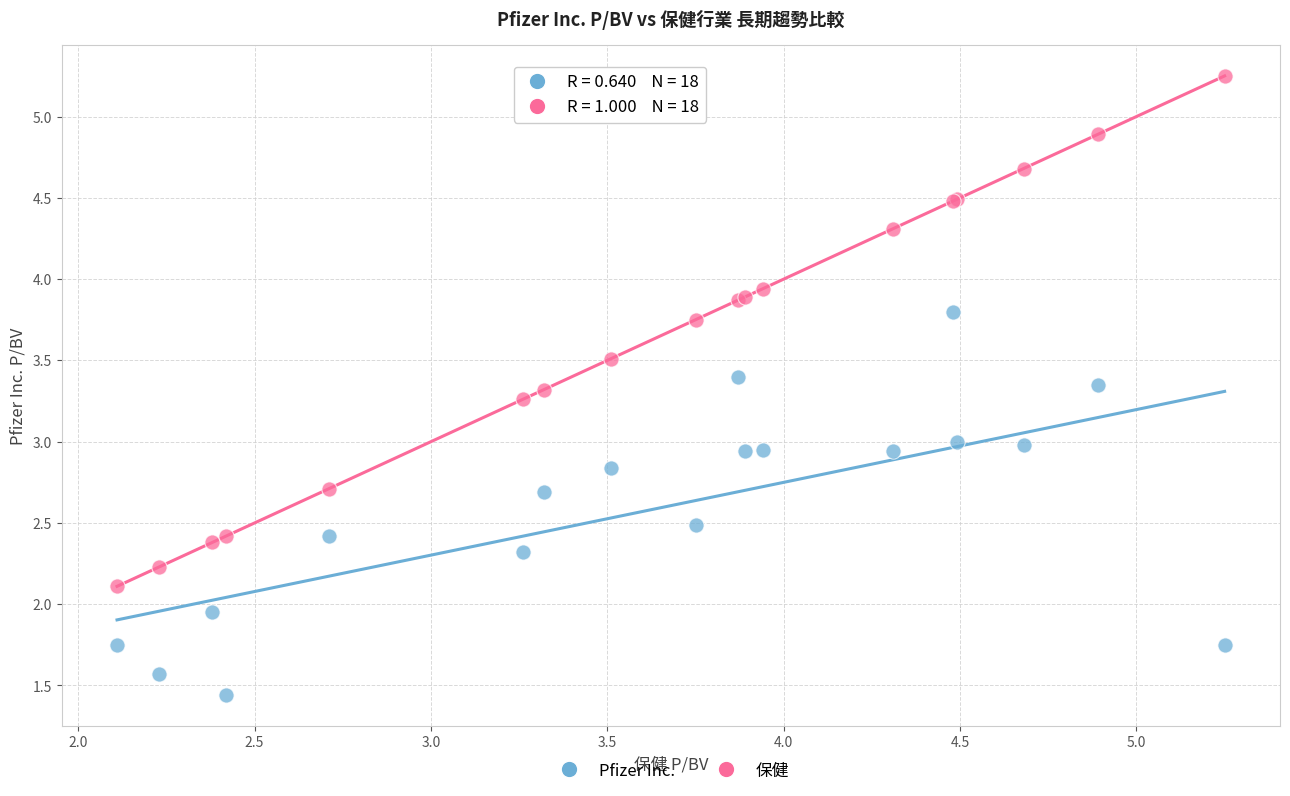

What are all the series names shown in the legend?

Pfizer Inc., 保健